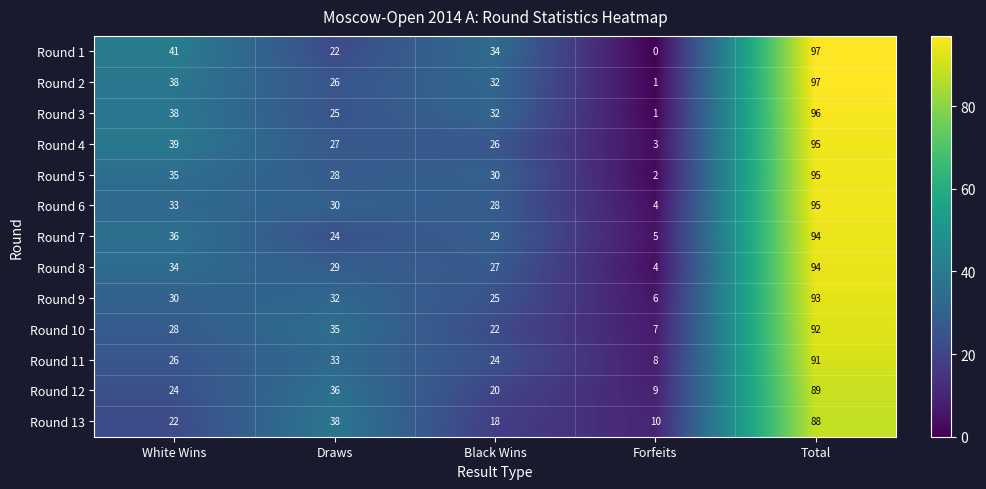

List the labels in order of Round 8 value, largest first.

Total, White Wins, Draws, Black Wins, Forfeits